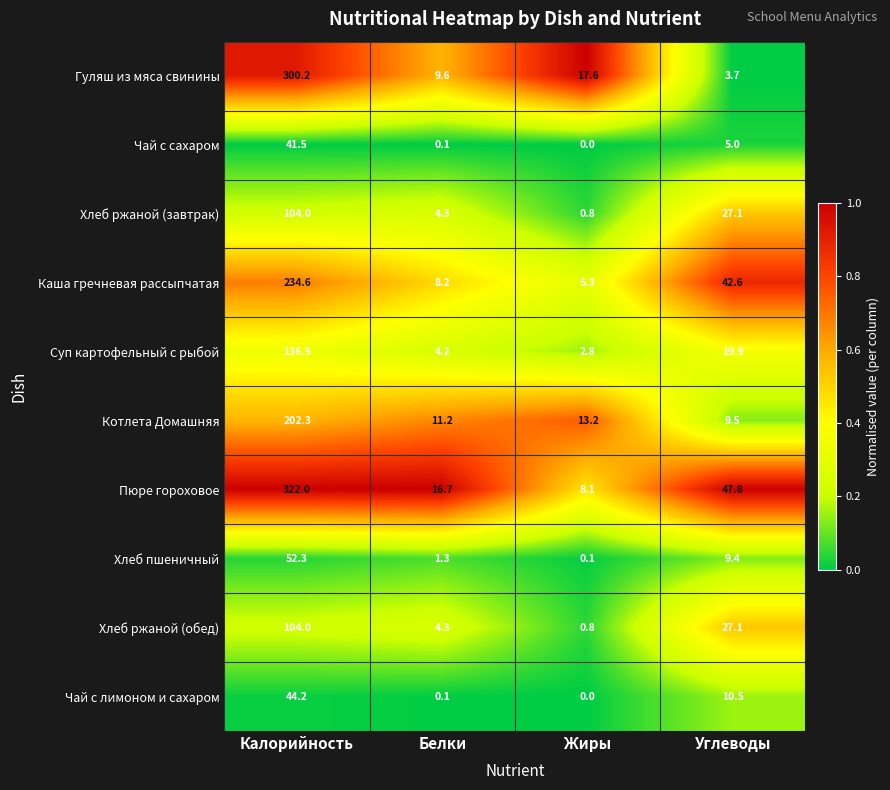

Where is Хлеб пшеничный nearest to the value 26?

Углеводы